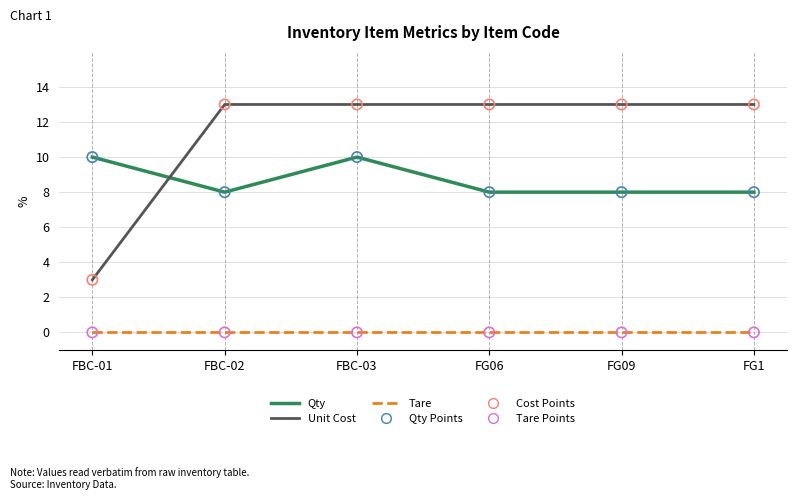

What is the total value across all series at FG09?

21